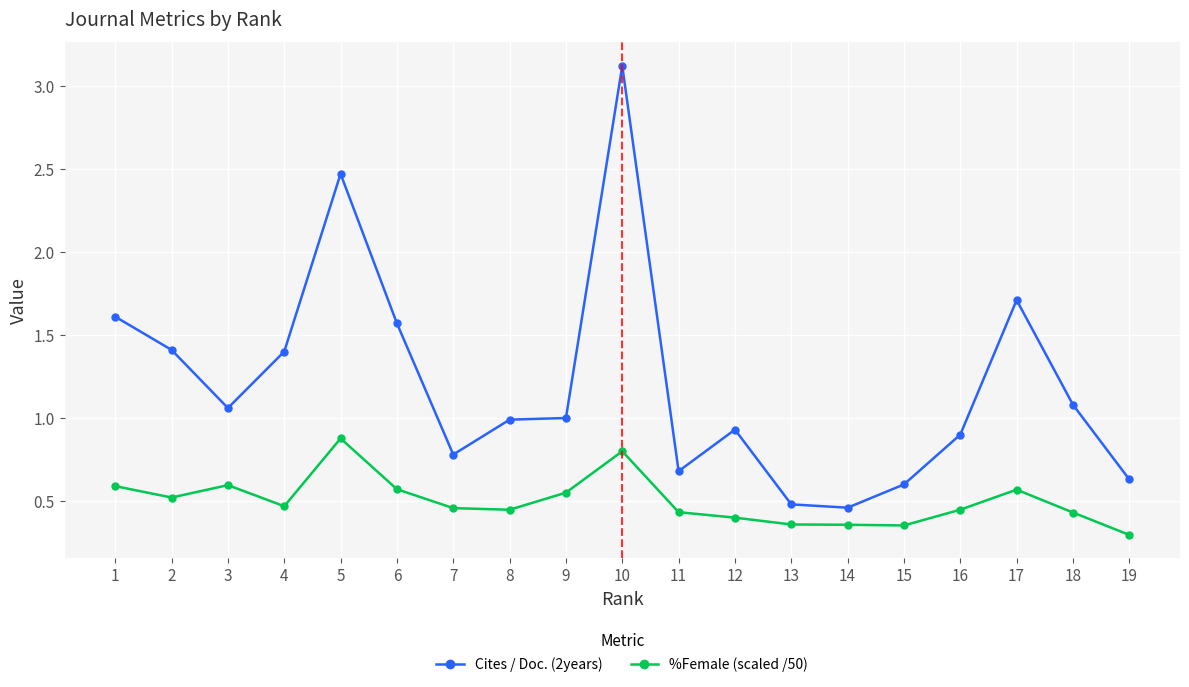

What is the difference between the second highest and minimum values in the Cites / Doc. (2years) series?

2.0